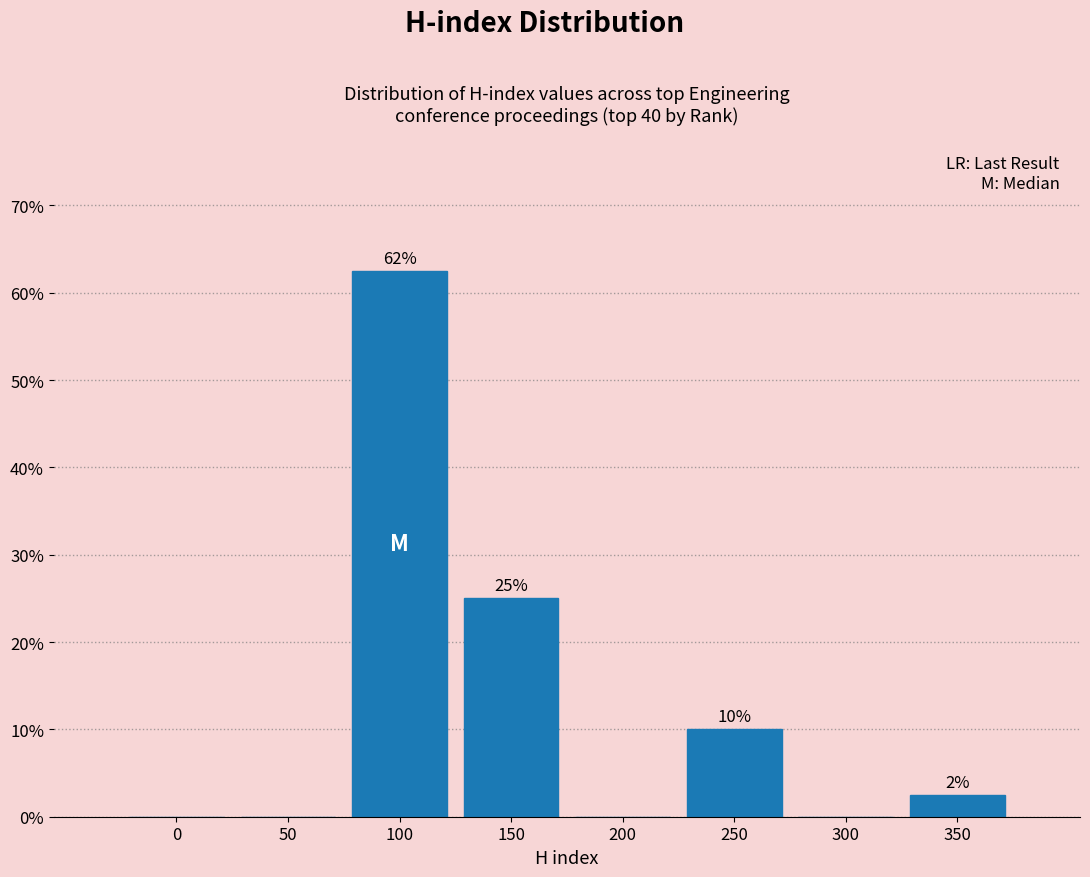

Is it true that the value at 50 is 26.6?

False